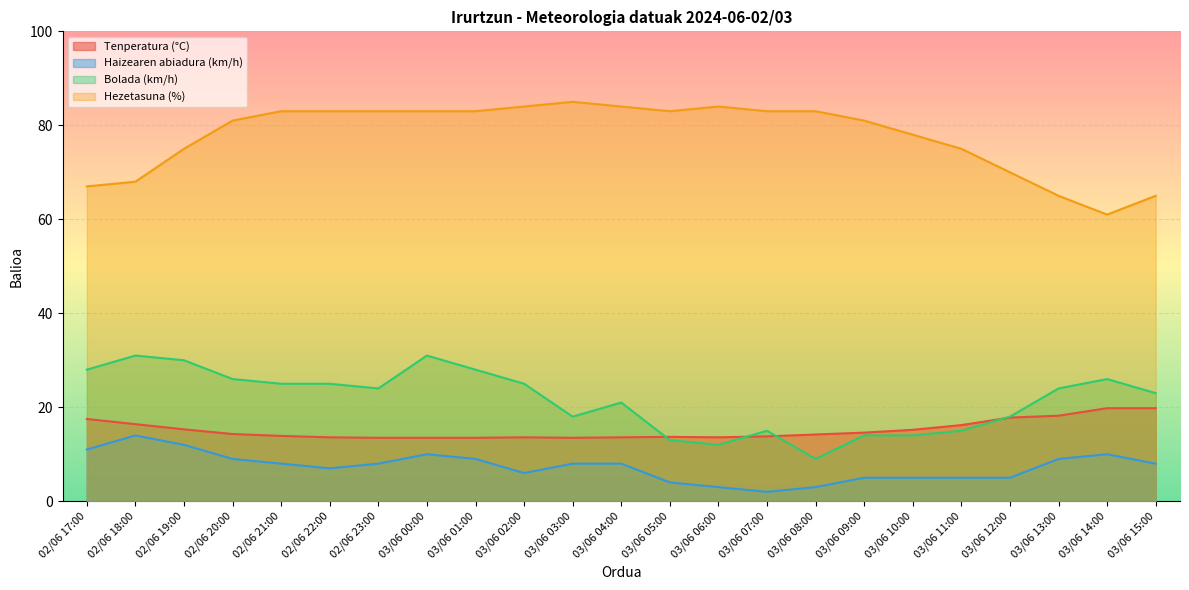

What is the value of the Haizearen abiadura (km/h) point at the 12th from the left?

8.0